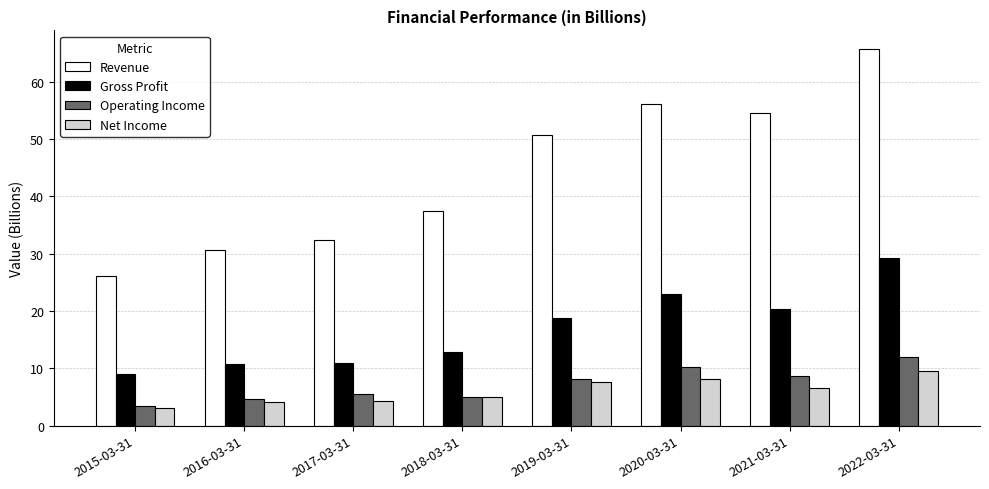

What is the average value of the Gross Profit series?

16.9